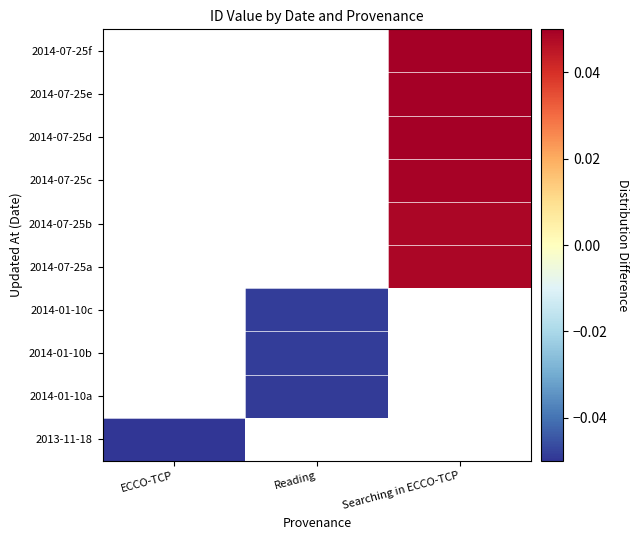

At how many categories does at least one series exceed 0?

1